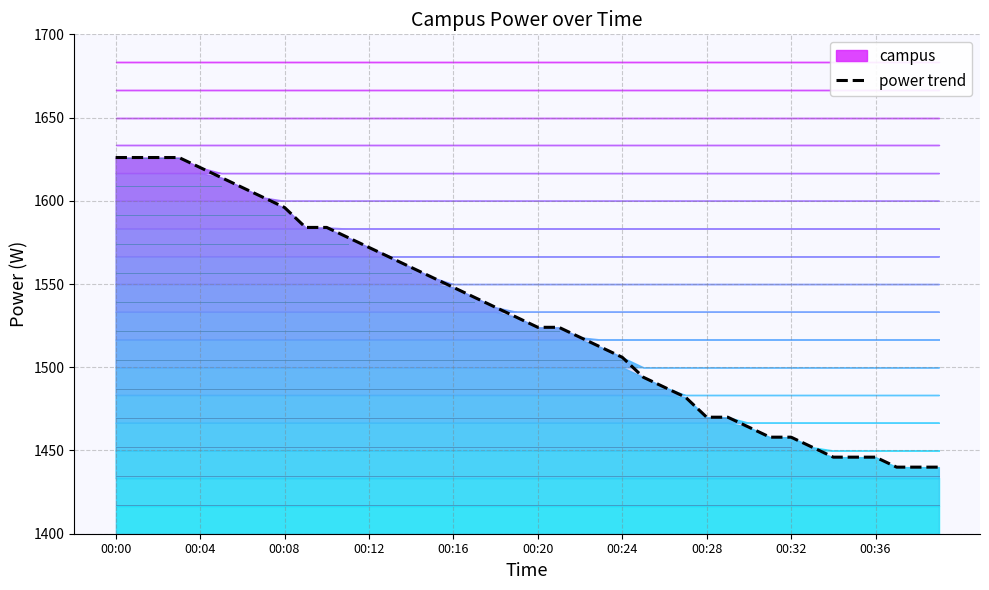

Is it true that power trend equals 1596 at 00:08?

True